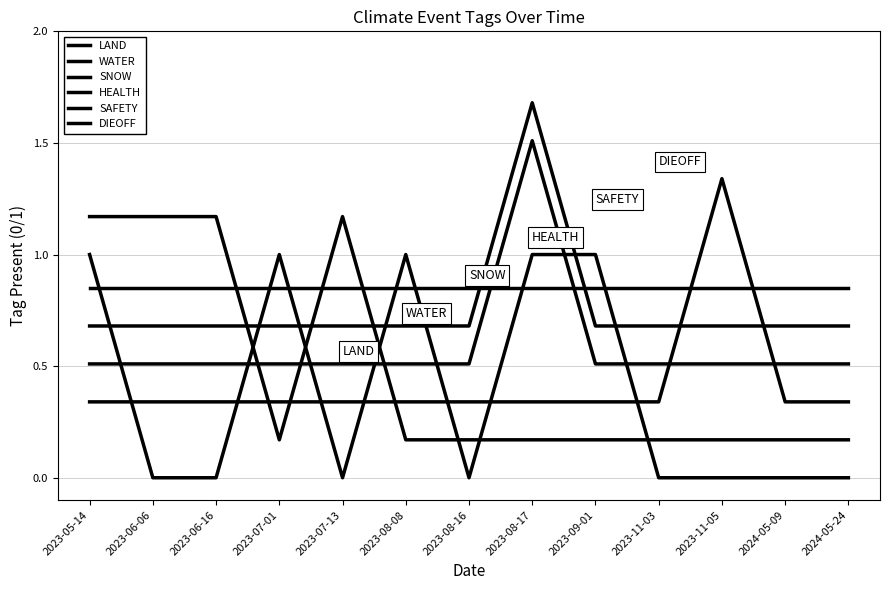

What is the spread (max minus min) of values at 2024-05-24?

0.8